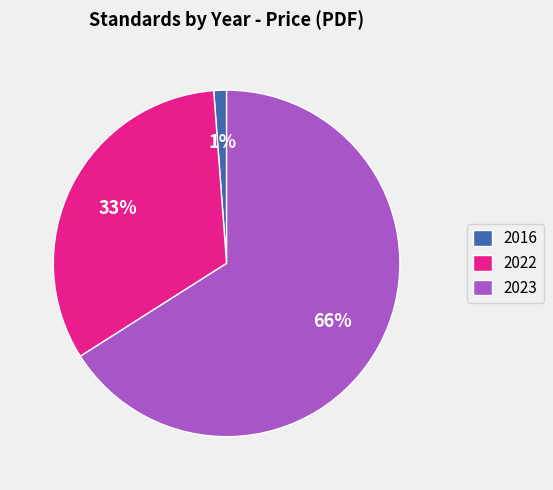

Which category has the smallest portion of the pie?

2016